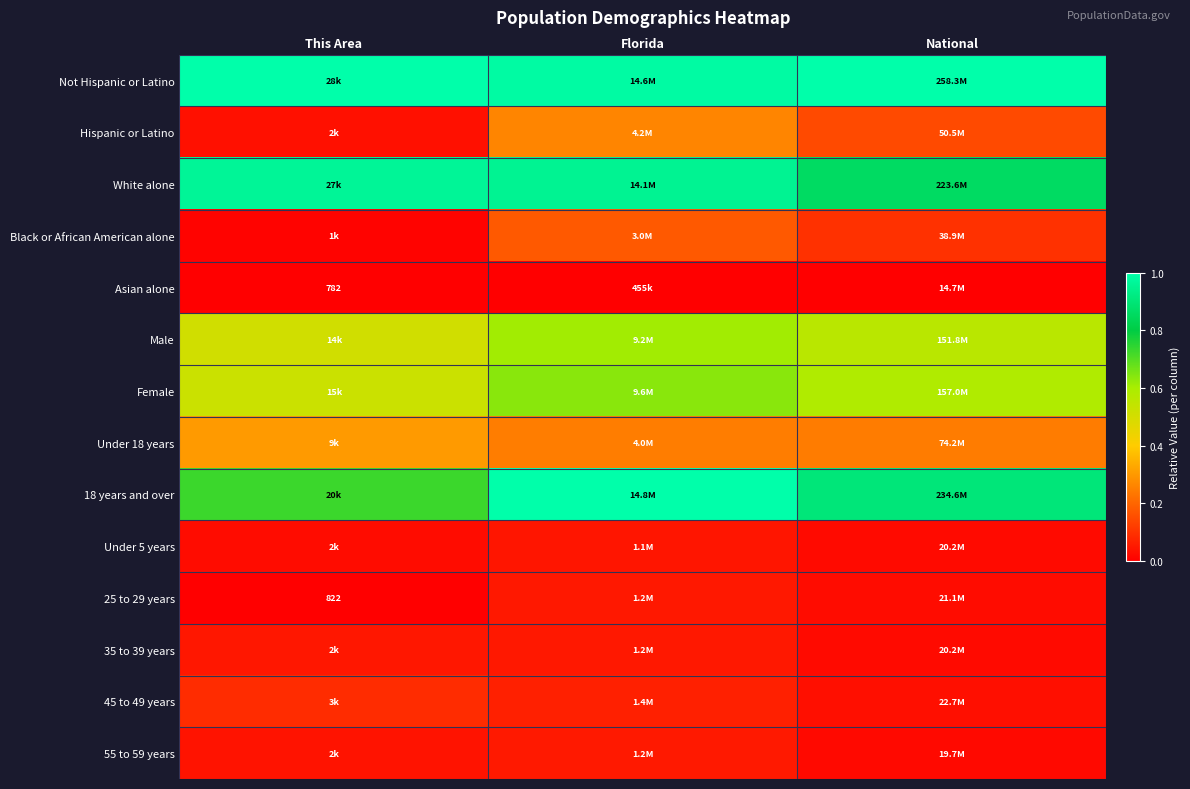

At which category does the chart reach its minimum across all series?

This Area